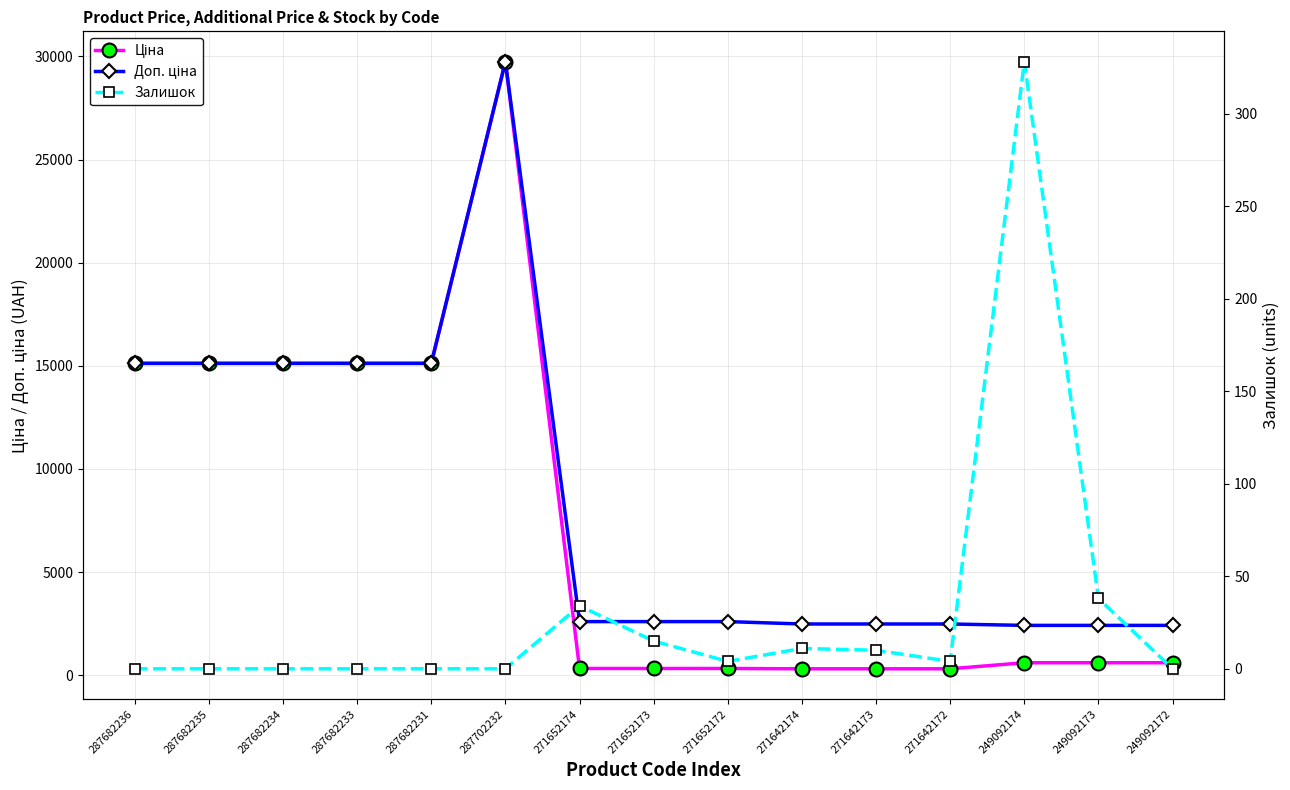

Which label corresponds to the smallest value in the chart?

287682236